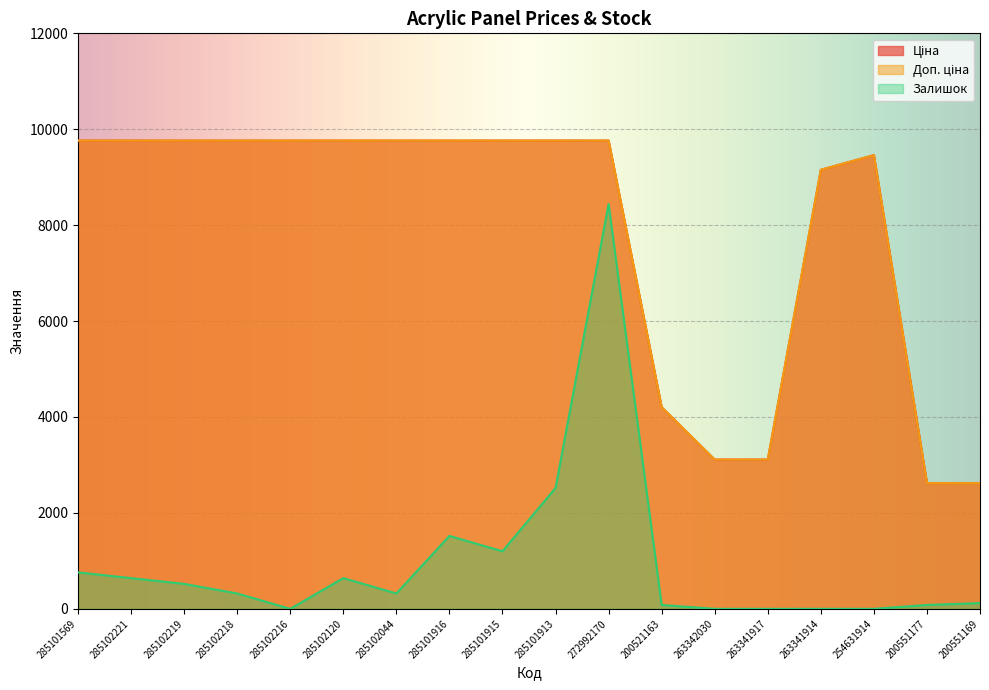

Between 285102218 and 285102120, which series saw the biggest shift?

Залишок